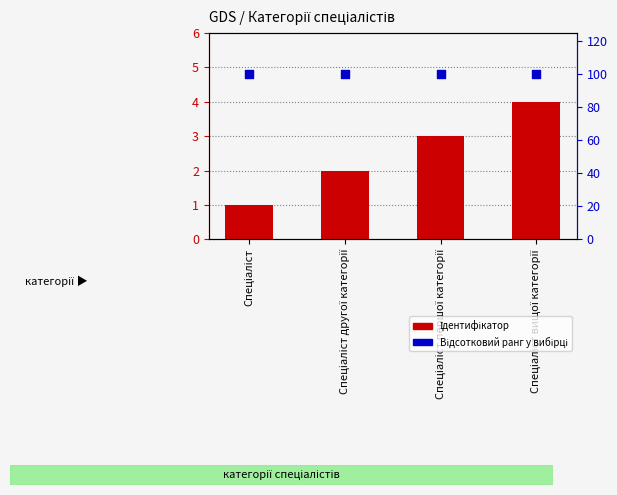

Which series has the largest Y range (max minus min)?

Ідентифікатор